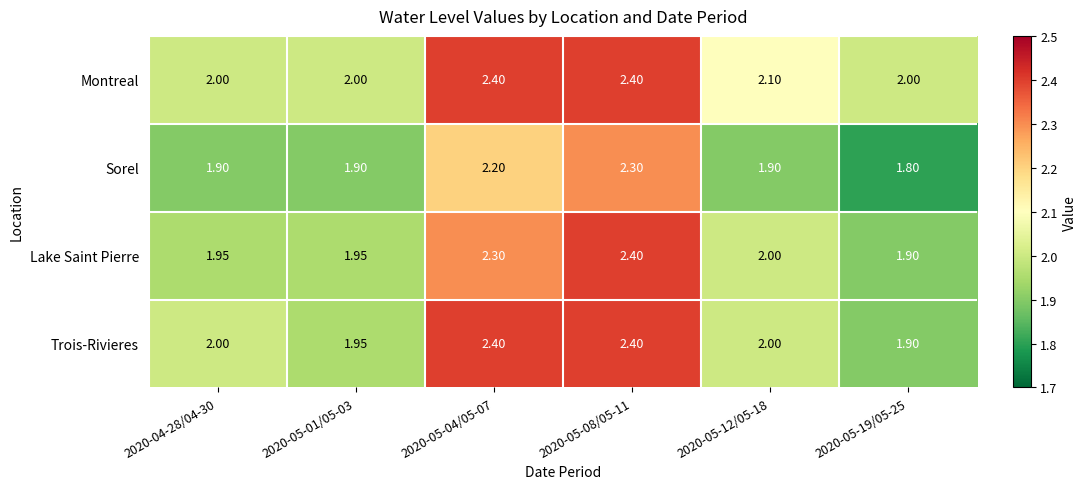

Is the value of Trois-Rivieres at 2020-05-01/05-03 greater than the value of Sorel at 2020-05-08/05-11?

No